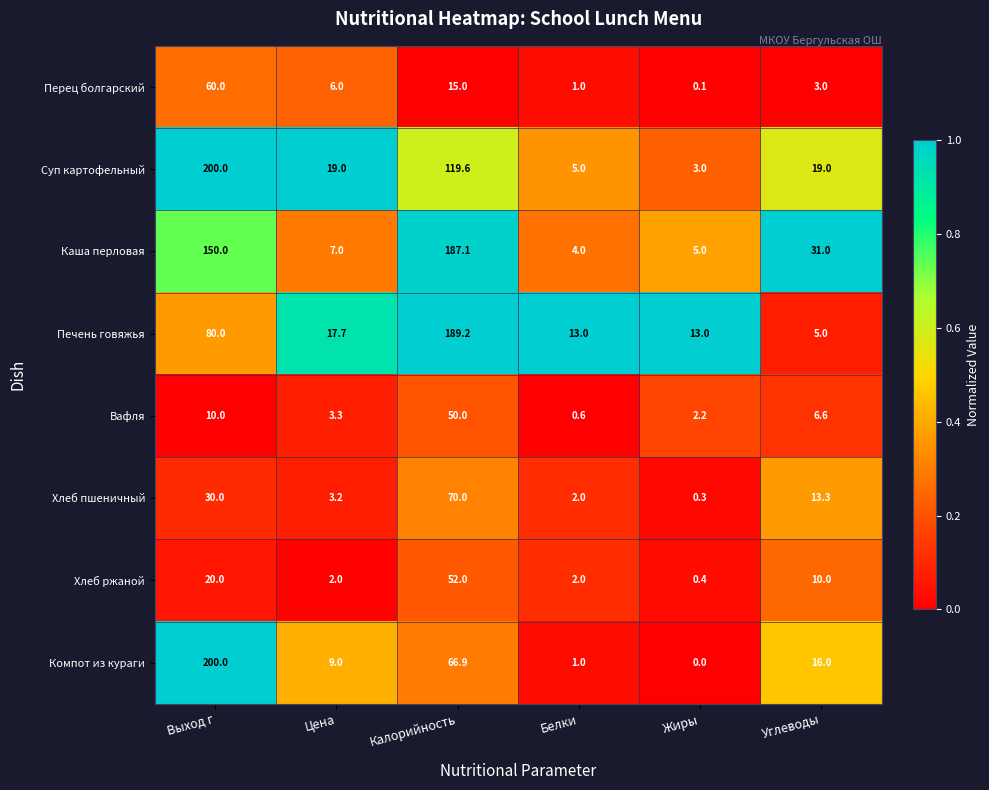

List the labels in order of Хлеб пшеничный value, smallest first.

Жиры, Белки, Цена, Углеводы, Выход г, Калорийность